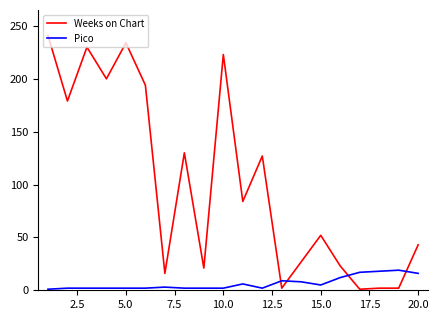

Does the chart display data point markers on the line(s)?

No